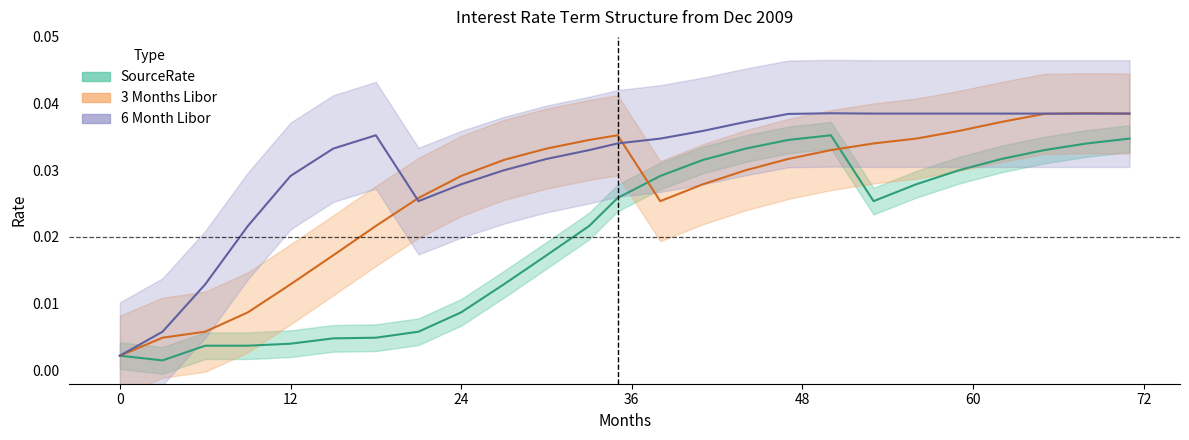

True or false: SourceRate has a value of 0.0 at 24.

False